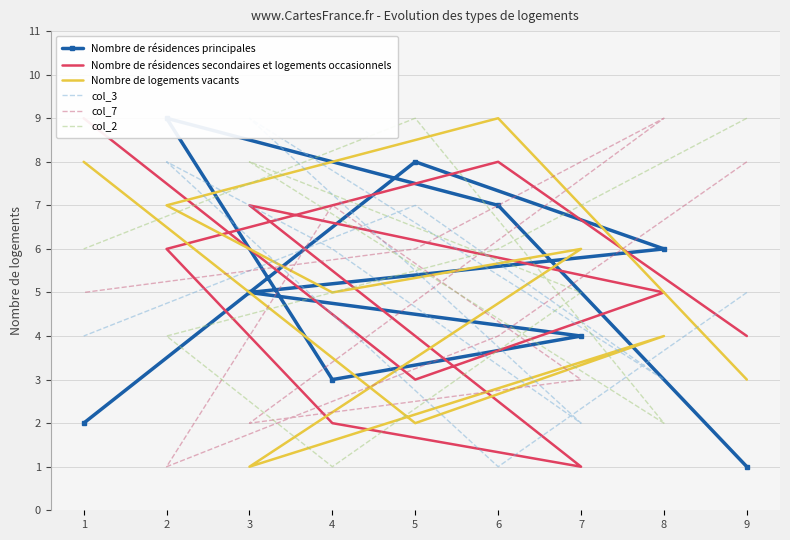

What is the difference between the highest and lowest values at 5?

7